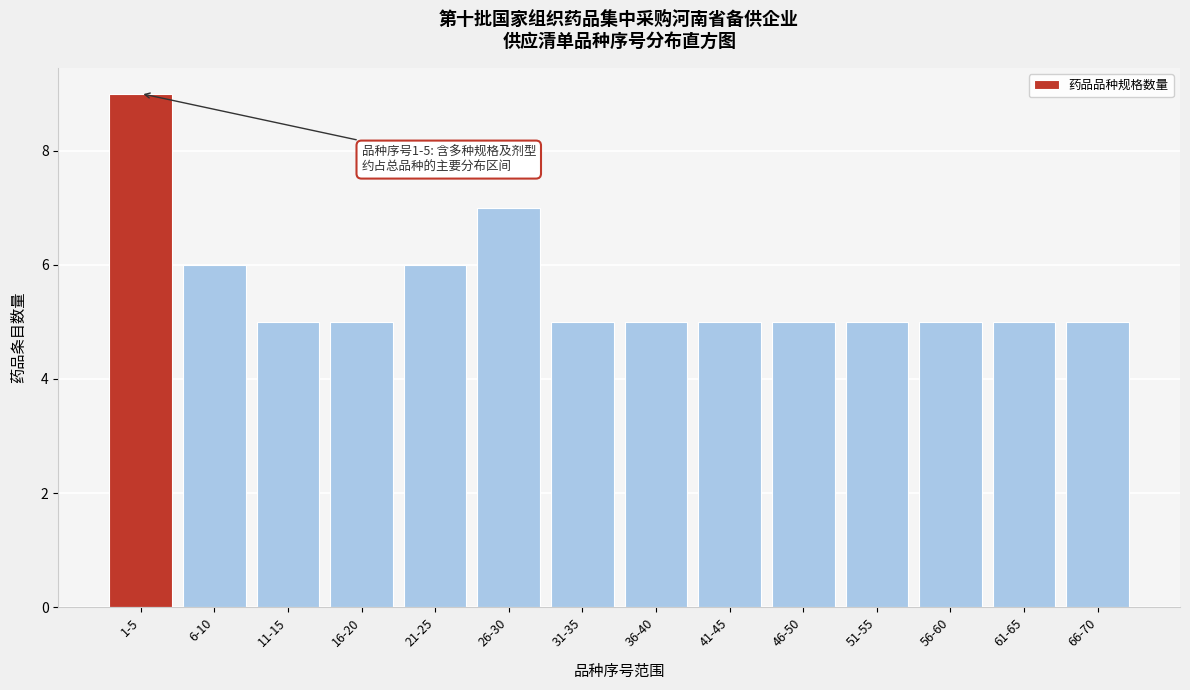

Reading right to left, transcribe all the data shown in this chart.

5	5	5	5	5	5	5	5	7	6	5	5	6	9